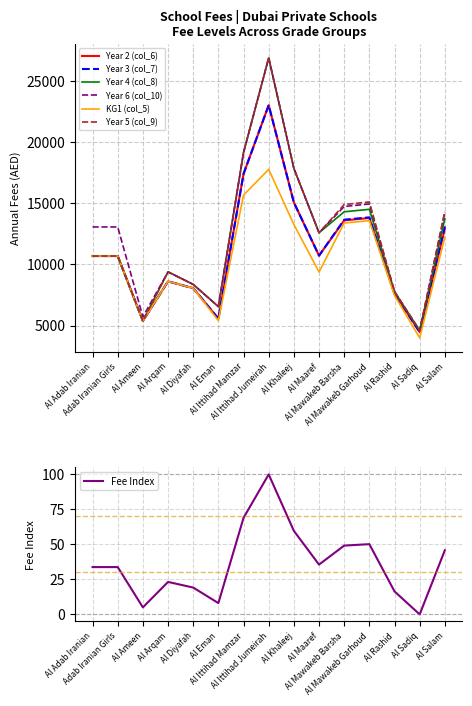

Is the value of KG1 (col_5) at Adab Iranian Girls greater than the value of Year 5 (col_9) at Adab Iranian Girls?

No